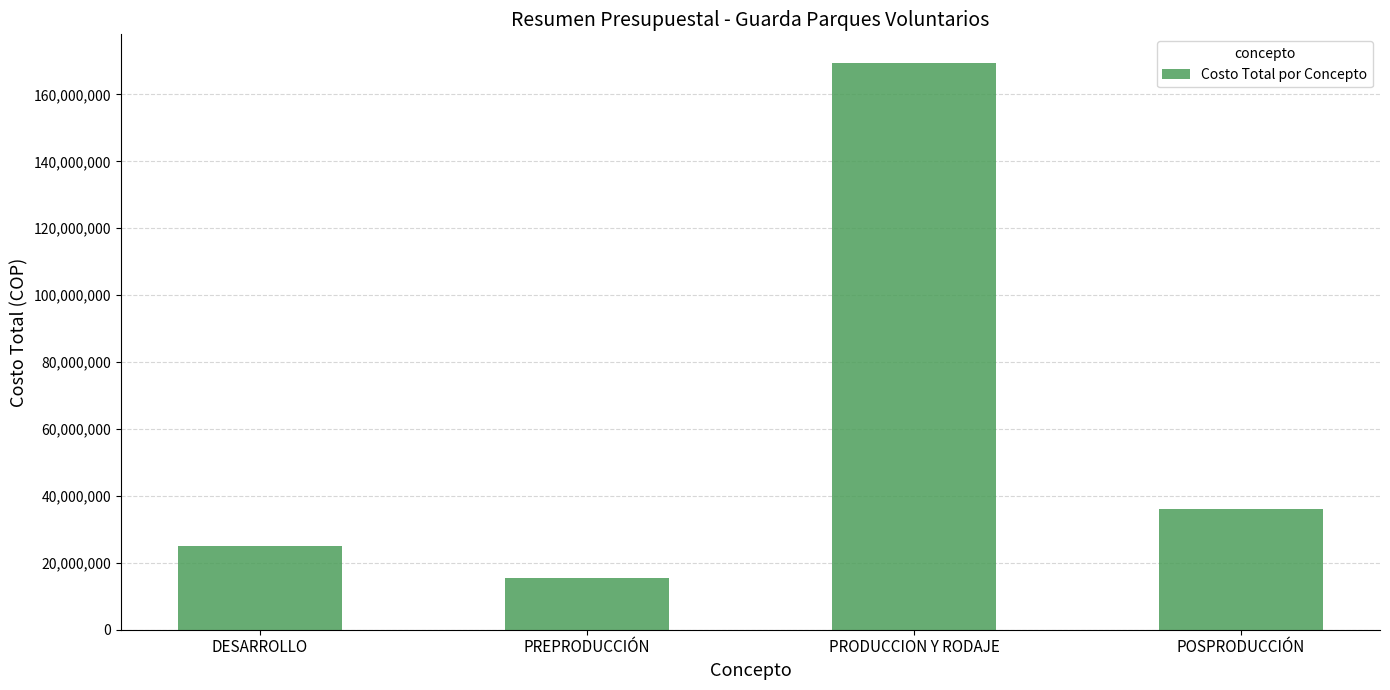

The value at DESARROLLO is 25000000. True or false?

True